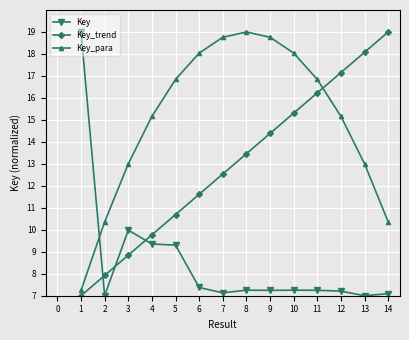

Is the value of Key_trend at 8 greater than the value of Key at 3?

Yes